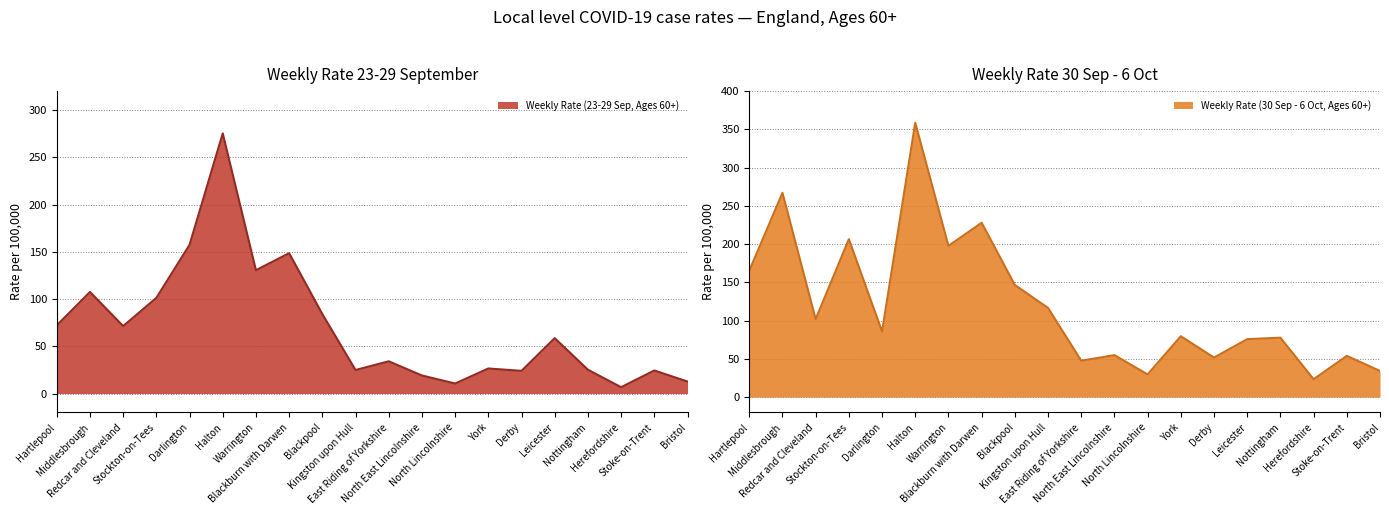

True or false: Weekly Rate (23-29 Sep, Ages 60+) has a value of 361.5 at Halton.

False